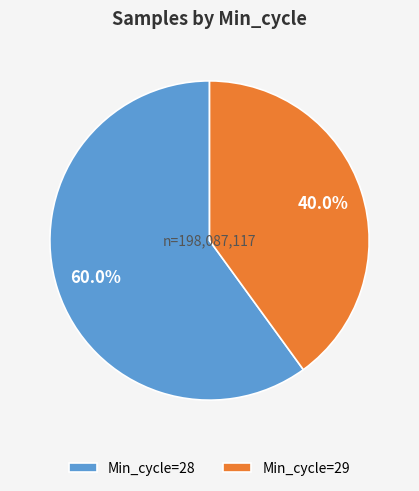

What is the ratio of the value at Min_cycle=28 to the value at Min_cycle=29?

1.5